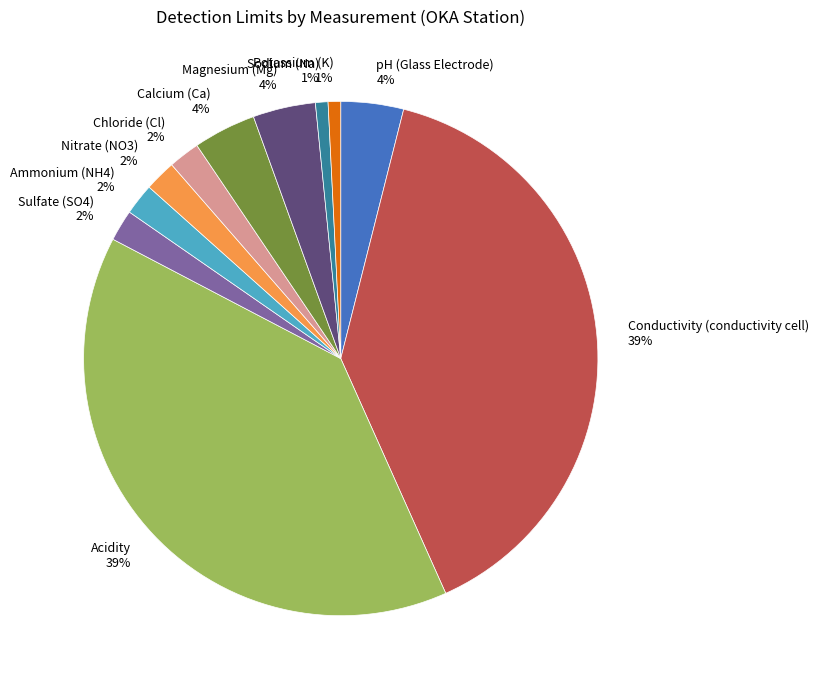

How many segments does this pie chart have?

11